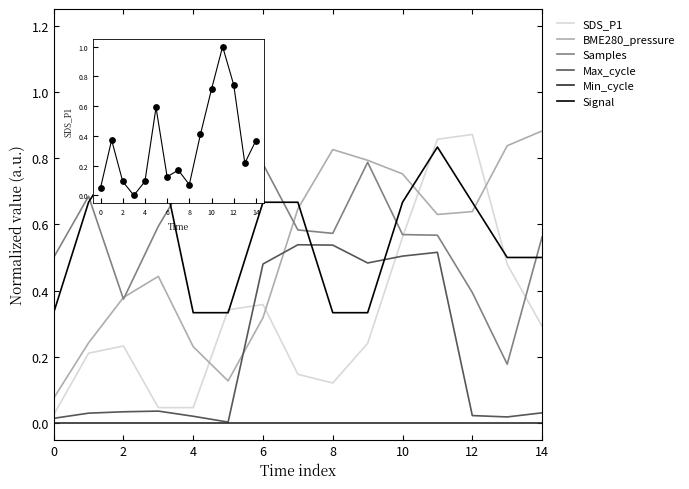

Which series has the largest range (max minus min)?

SDS_P1